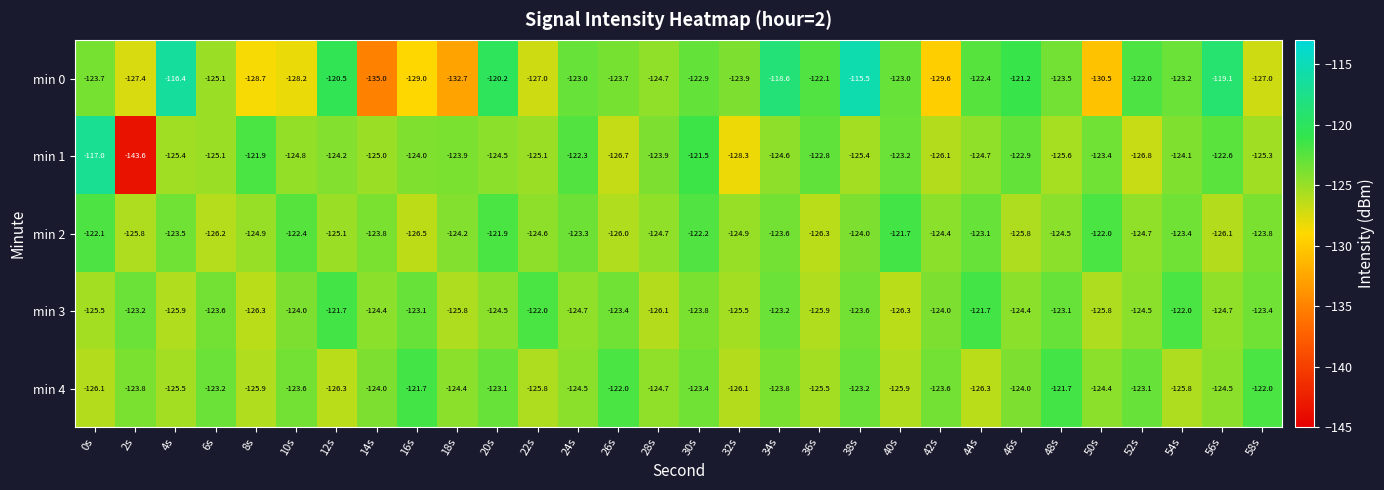

At 34s, list the series in order from smallest to largest.

min 1, min 4, min 2, min 3, min 0